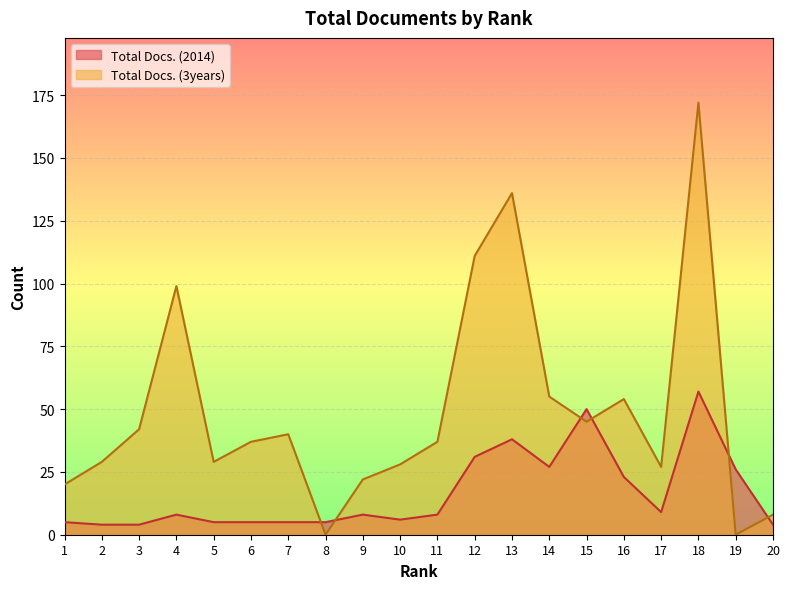

How many positive values does the Total Docs. (3years) series have?

18